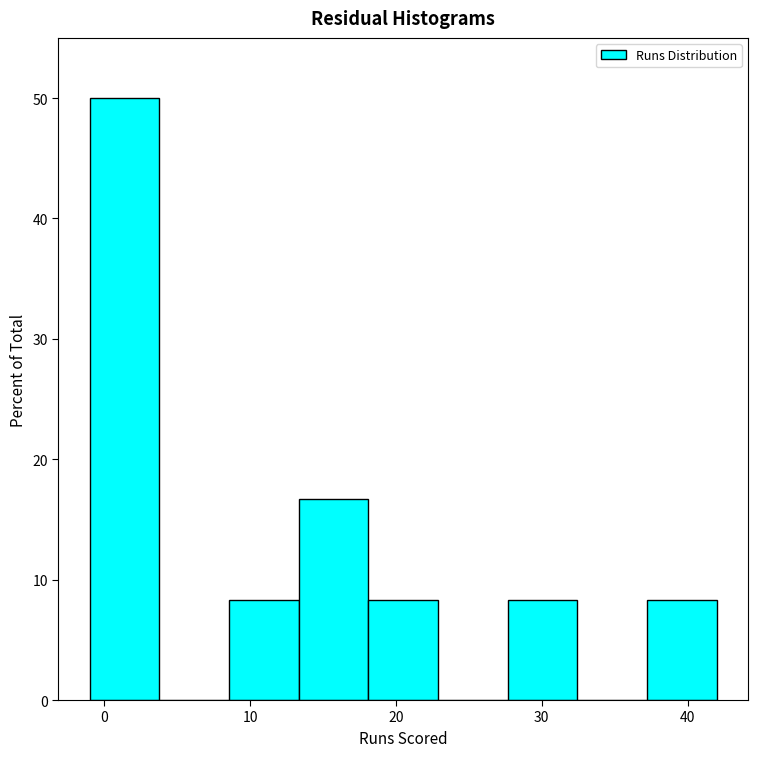

How tall is the bar that spans 13 to 18 on the x-axis? Neither the bar edges nor the heights are printed on the chart, so give them approximately, as read against the axes.

17